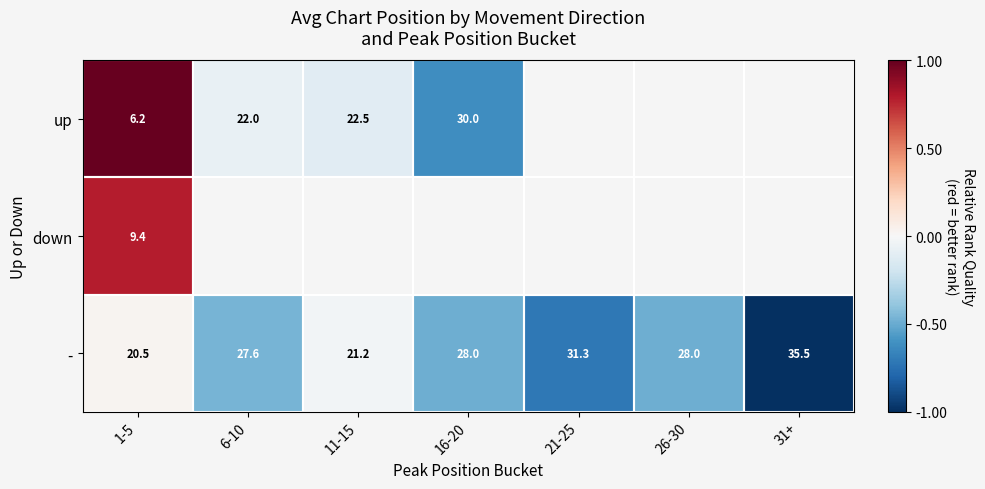

Is it true that up equals 12.6 at 16-20?

False